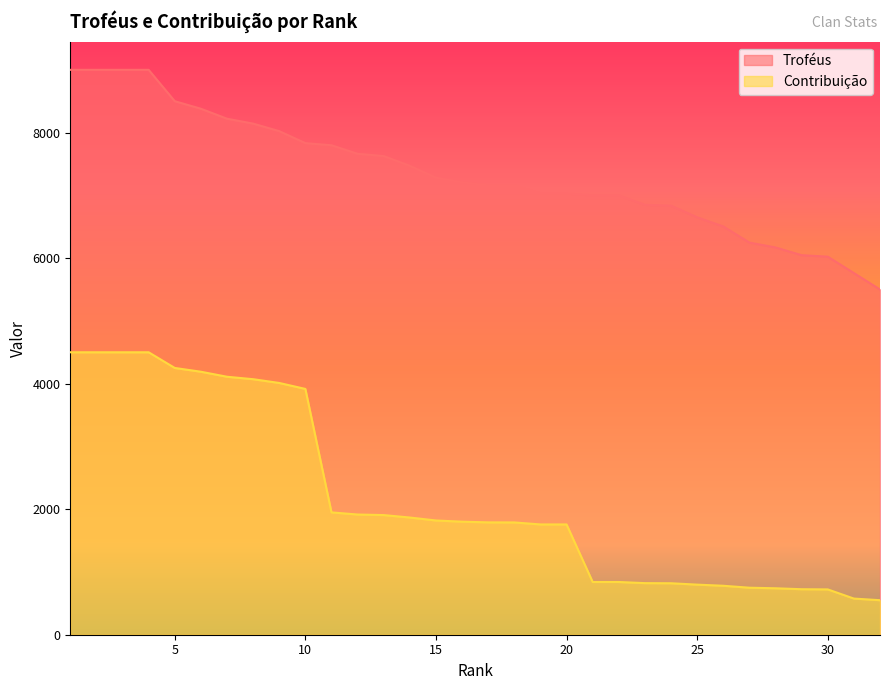

What is the total value across all series at 19?

8787